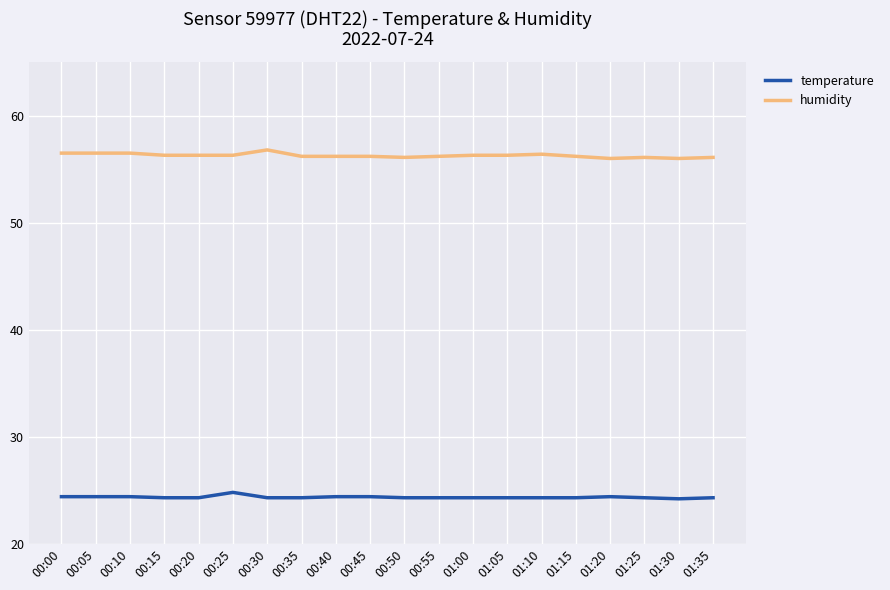

What is the total value across all series at 00:35?

80.5